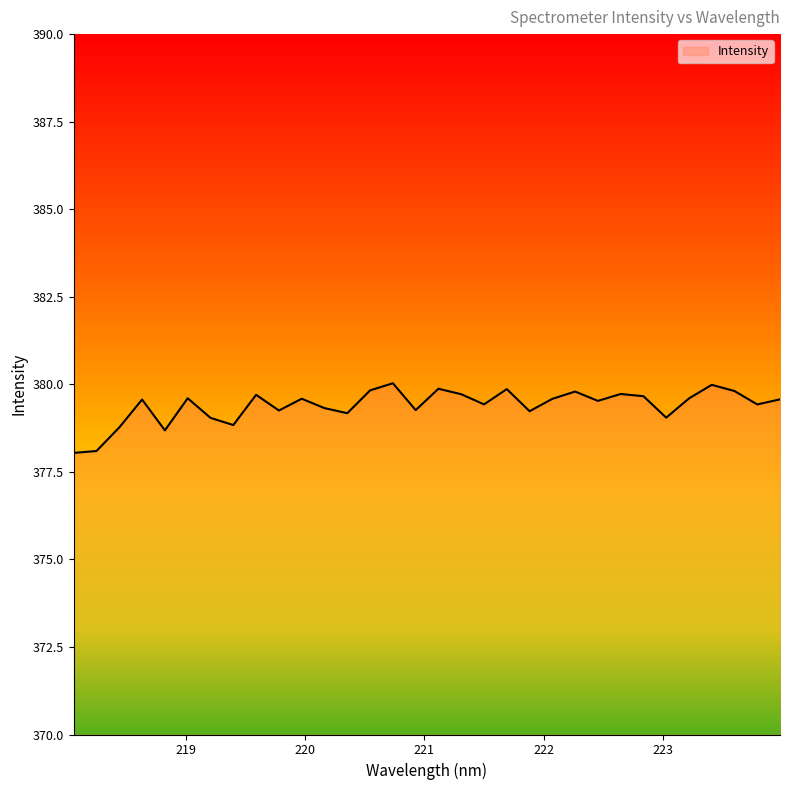

What is the difference between the maximum and minimum values?

2.0